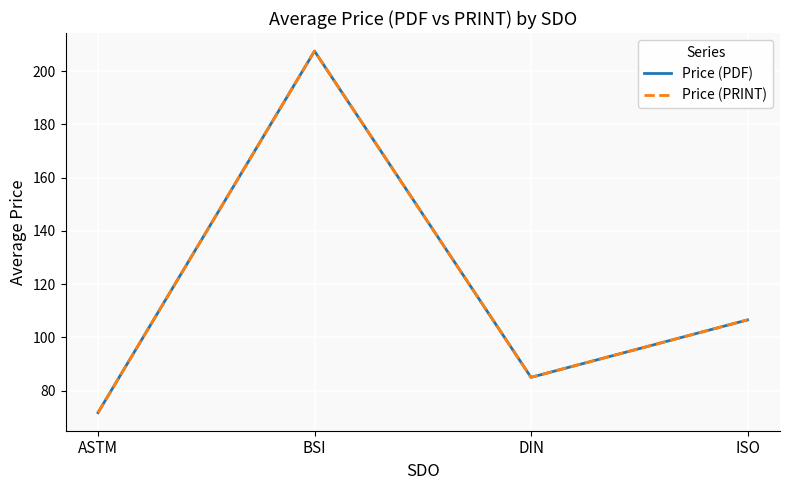

In Price (PRINT), how many points are higher than both neighbors (excluding endpoints)?

1